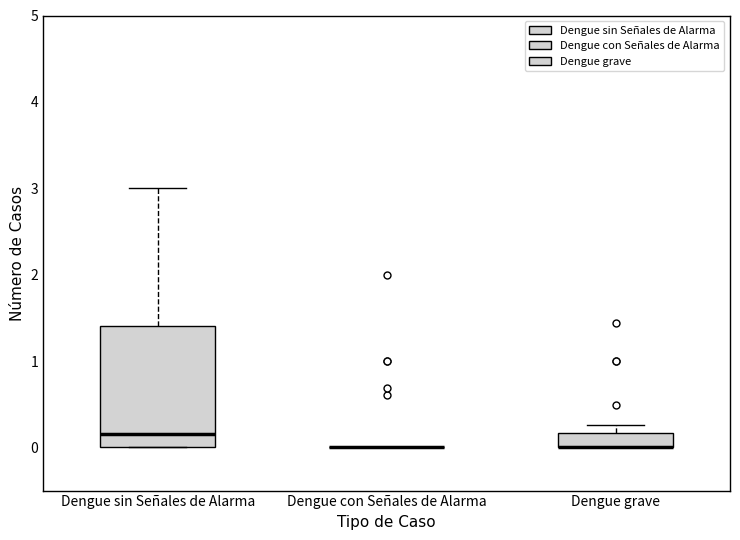

Reading left to right, transcribe this box plot: for each box, give where its median line is, the range the box spans, and where its two whiskers end, as read against the y-axis. The values are not printed on the chart, so give them approximately, as read against the axis.

Dengue sin Señales de Alarma: median 0.2, box 0.0 to 1.4, whiskers 0.0 to 3.0
Dengue con Señales de Alarma: box collapsed to a line at 0.0, whiskers 0.0 to 0.0
Dengue grave: median 0.0 (drawn on the box's lower edge), box 0.0 to 0.2, whiskers 0.0 to 0.3